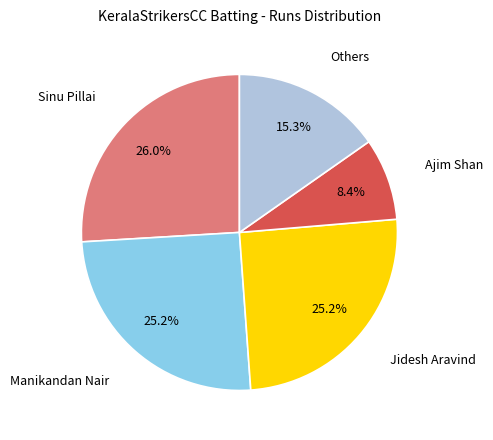

Does any single category account for the majority?

No